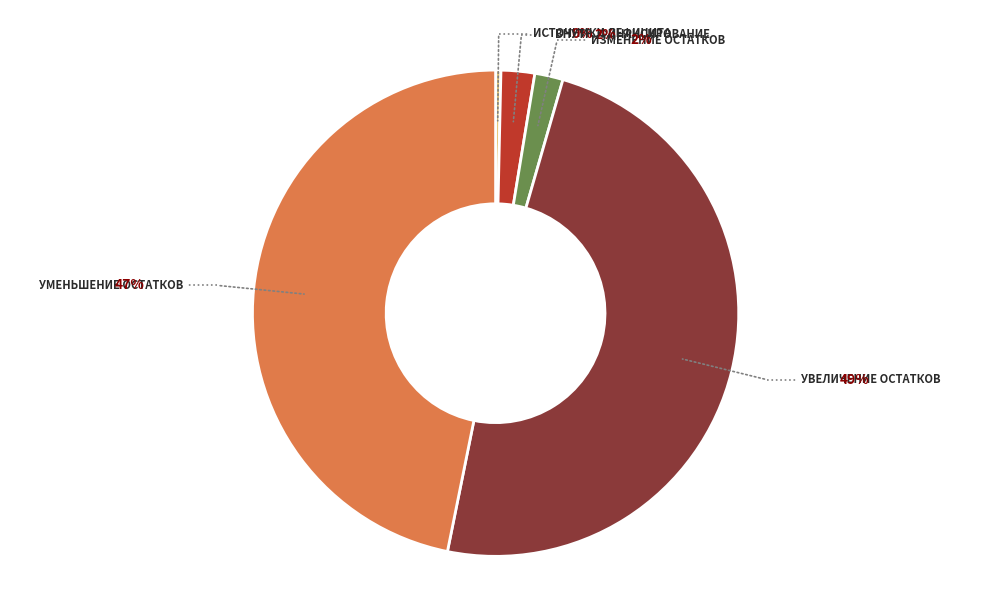

How many segments does this pie chart have?

5